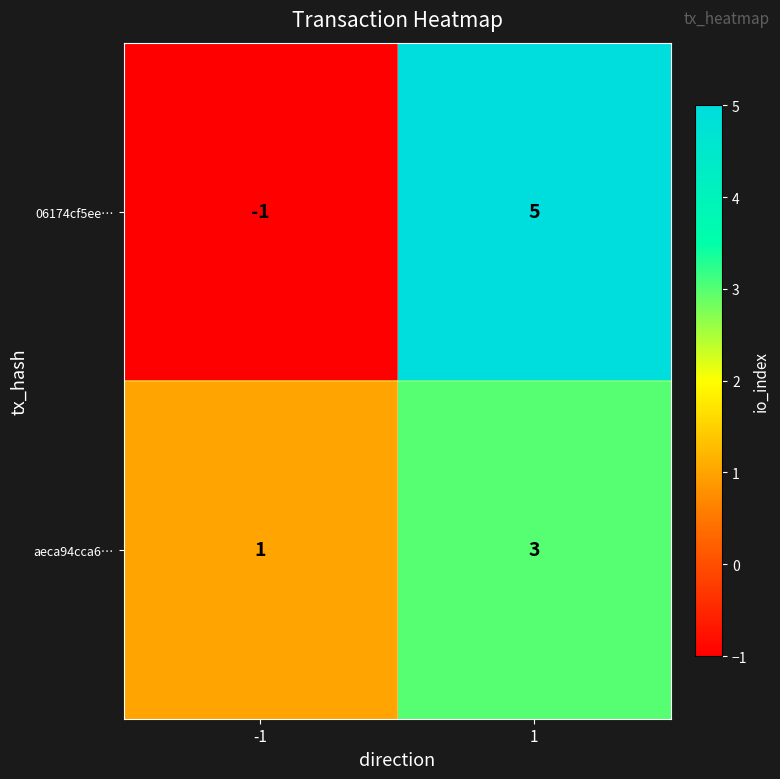

Is the value of 06174cf5ee… at -1 greater than the value of aeca94cca6… at -1?

No